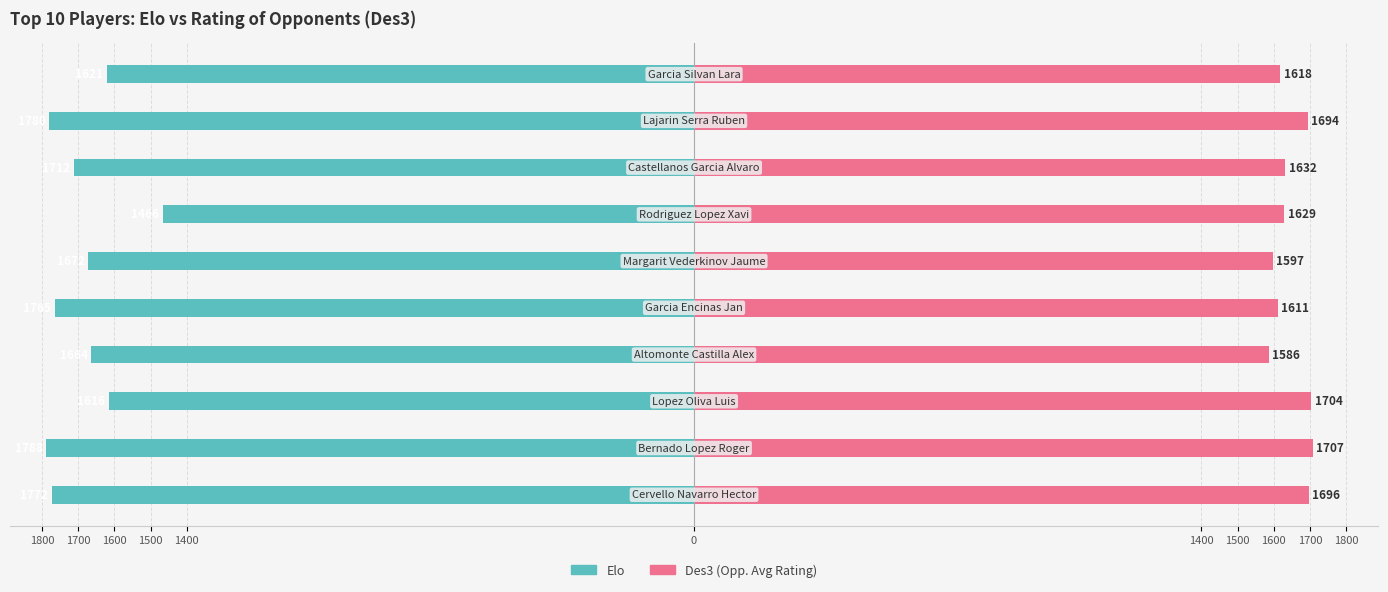

How many values in the Des3 (Opp. Avg Rating) series exceed 1632?

4